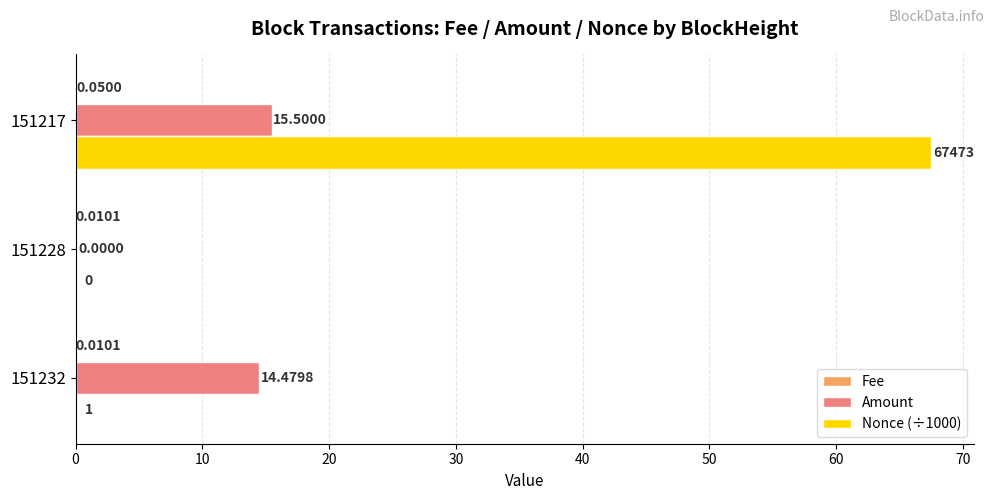

What is the sum of all Nonce (÷1000) values?

67.5